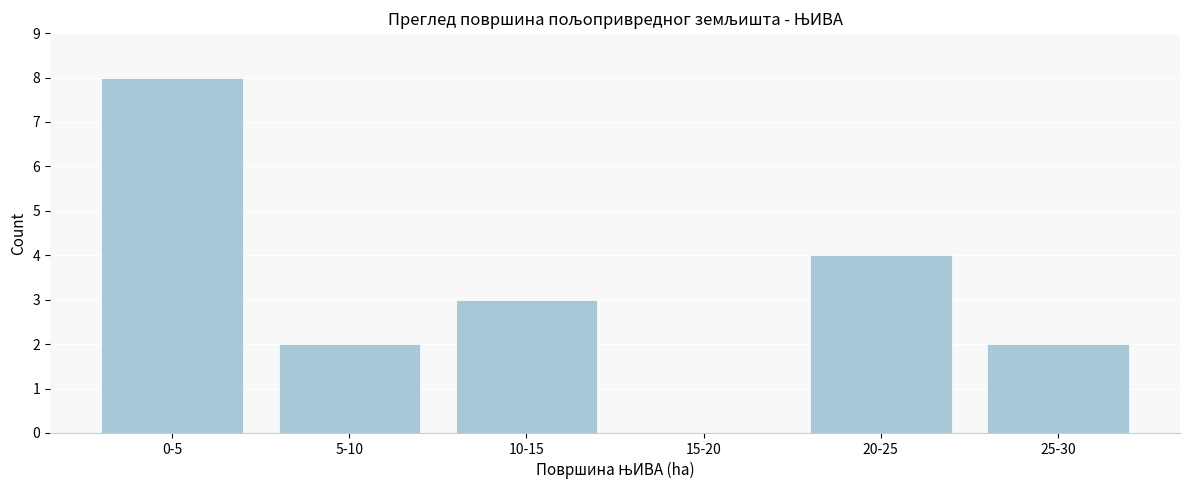

Reading left to right, list all the values displayed in this chart.

0-5=8	5-10=2	10-15=3	15-20=0	20-25=4	25-30=2